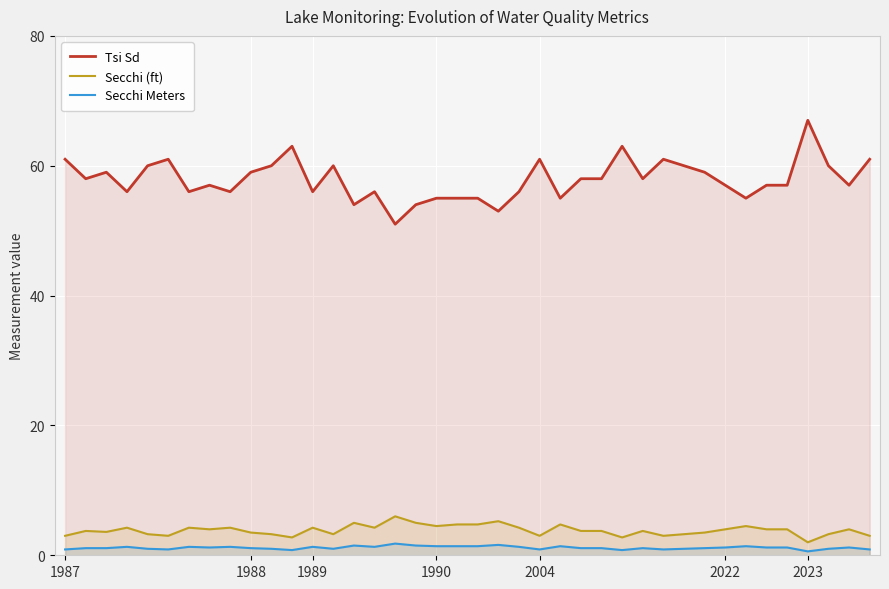

List the series in order of their peak value, lowest first.

Secchi Meters, Secchi (ft), Tsi Sd